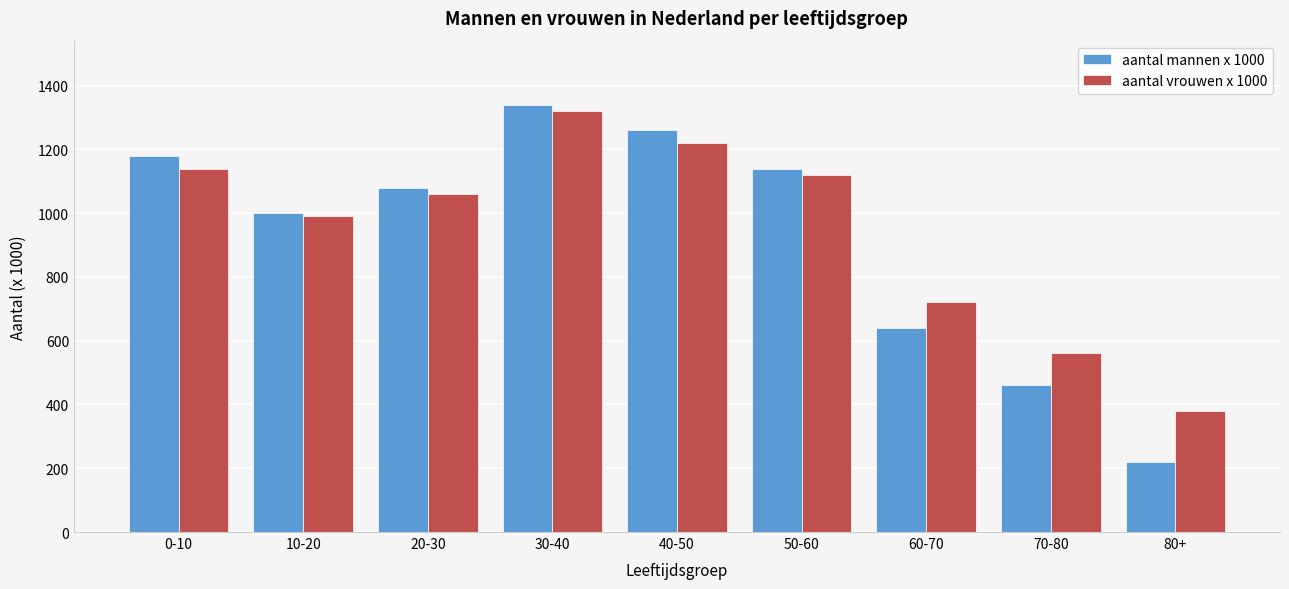

Reading left to right, transcribe all the data shown in this chart.

aantal mannen x 1000: 0-10=1180	10-20=1000	20-30=1080	30-40=1340	40-50=1260	50-60=1140	60-70=640	70-80=460	80+=220
aantal vrouwen x 1000: 0-10=1140	10-20=990	20-30=1060	30-40=1320	40-50=1220	50-60=1120	60-70=720	70-80=560	80+=380